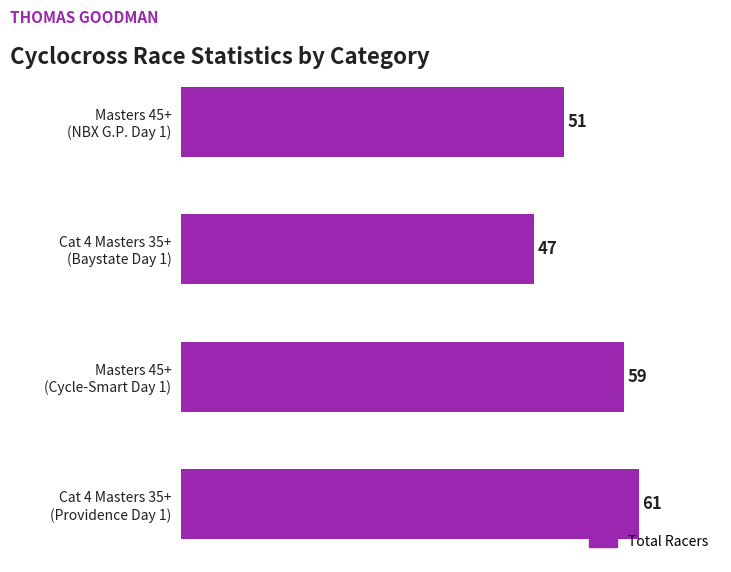

At which category does the chart reach its minimum across all series?

Cat 4 Masters 35+
(Baystate Day 1)